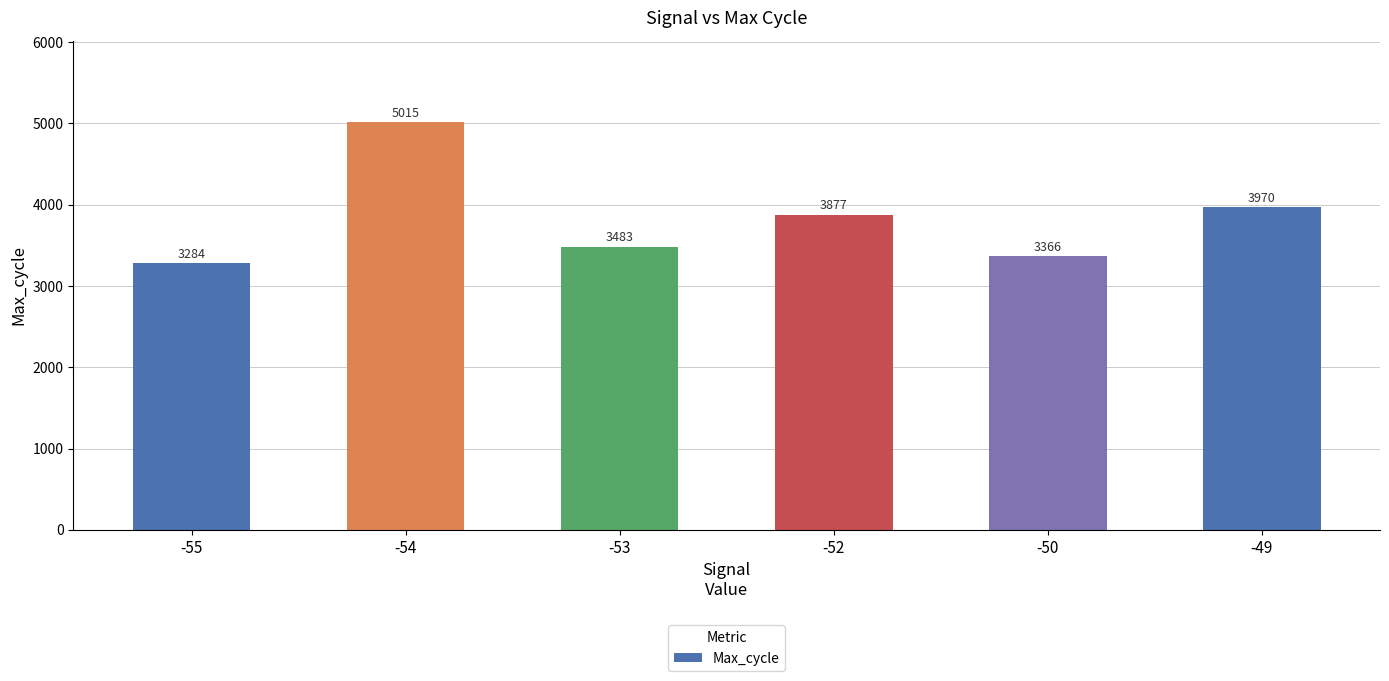

Count the number of data series in this chart.

1